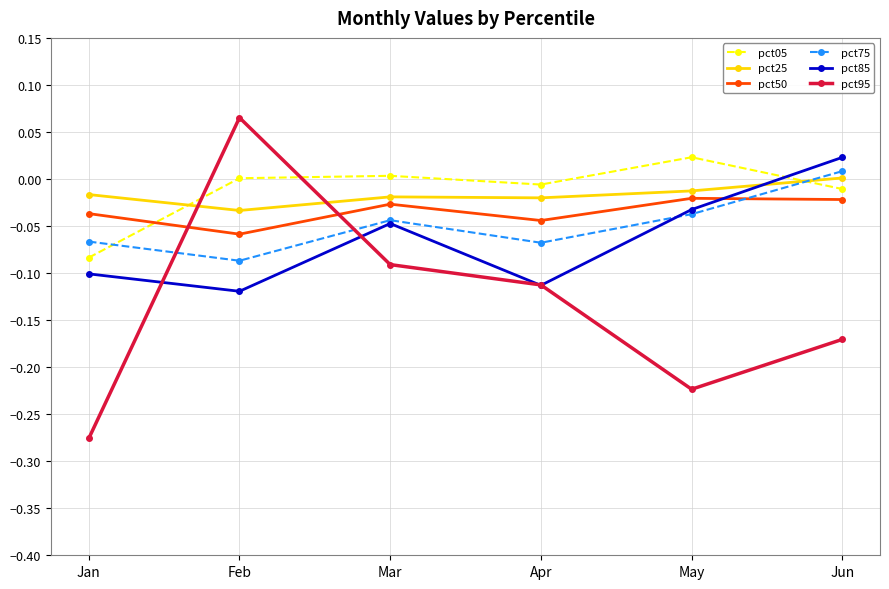

How many distinct data groups are displayed?

6